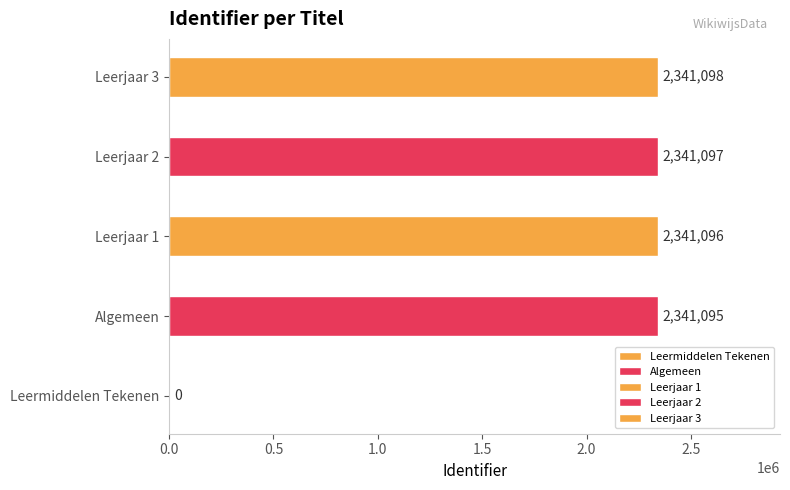

What is the greatest value displayed?

2341098